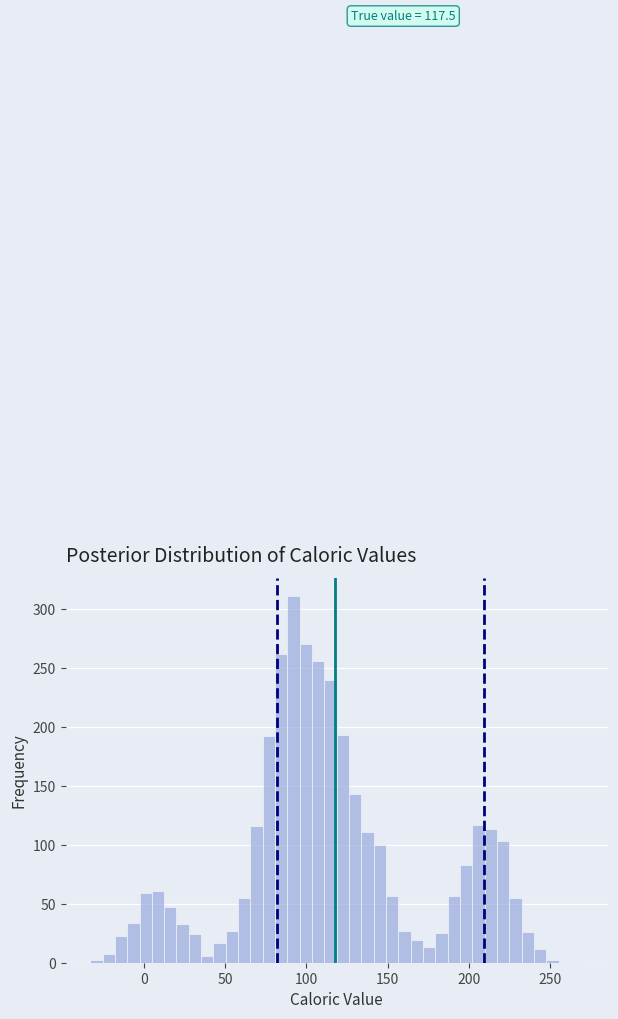

Around what value on the x-axis is the tallest bar? Give the approximate position of its centre, as read against the axis.

90